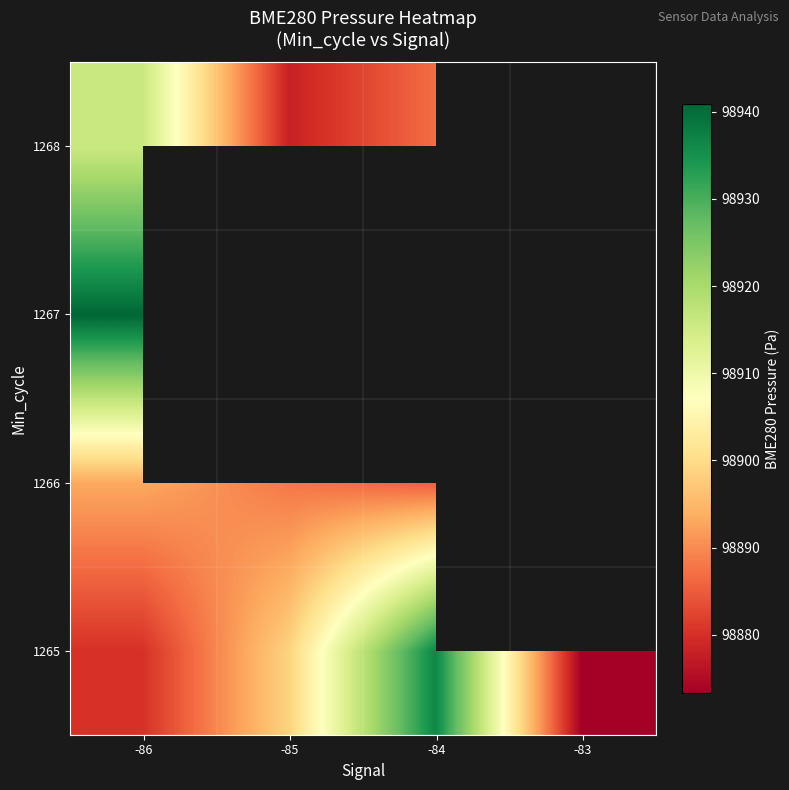

Which label corresponds to the smallest value in the chart?

-83